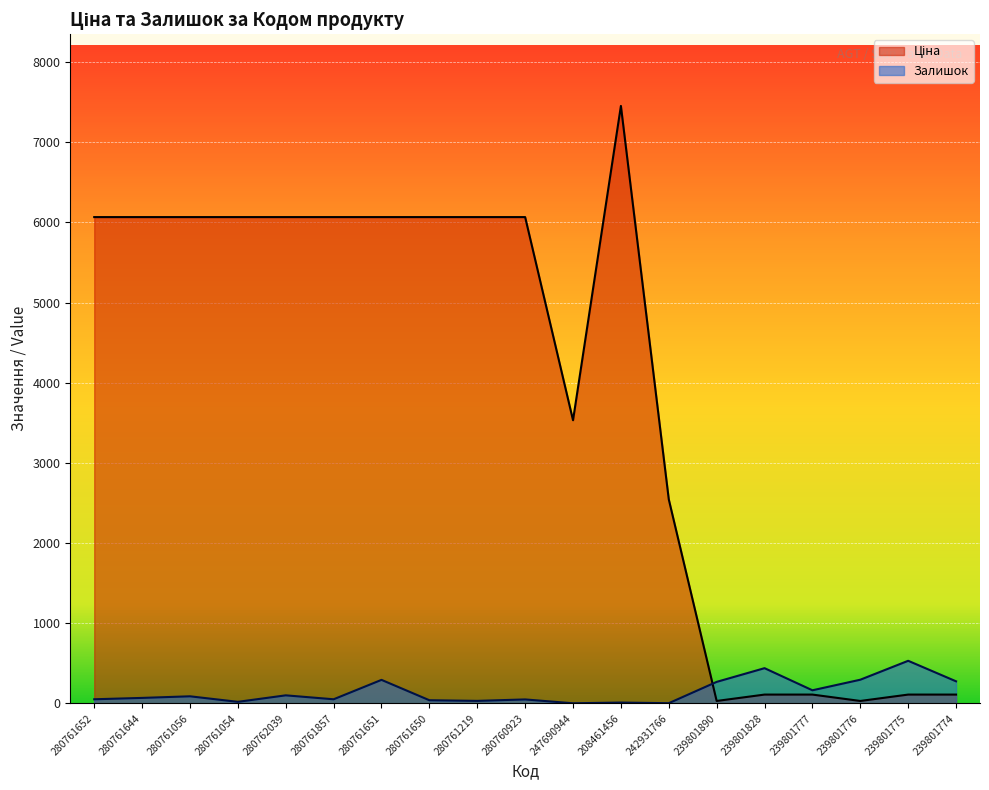

Between 280760923 and 247690944, which is larger?

280760923